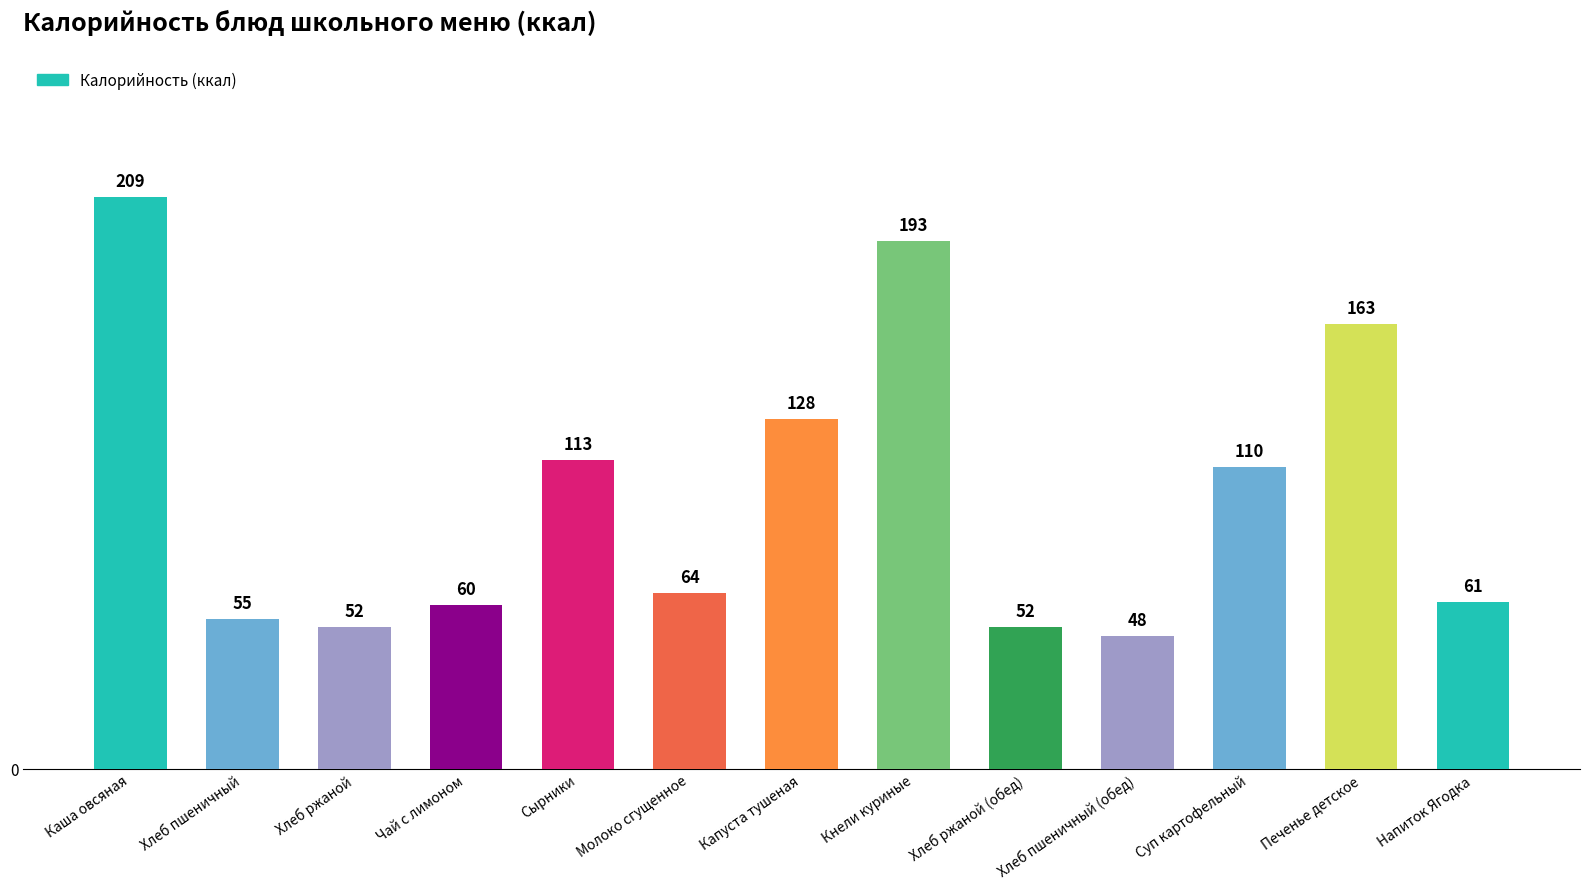

What is the value of the 11th bar from the left?

110.3